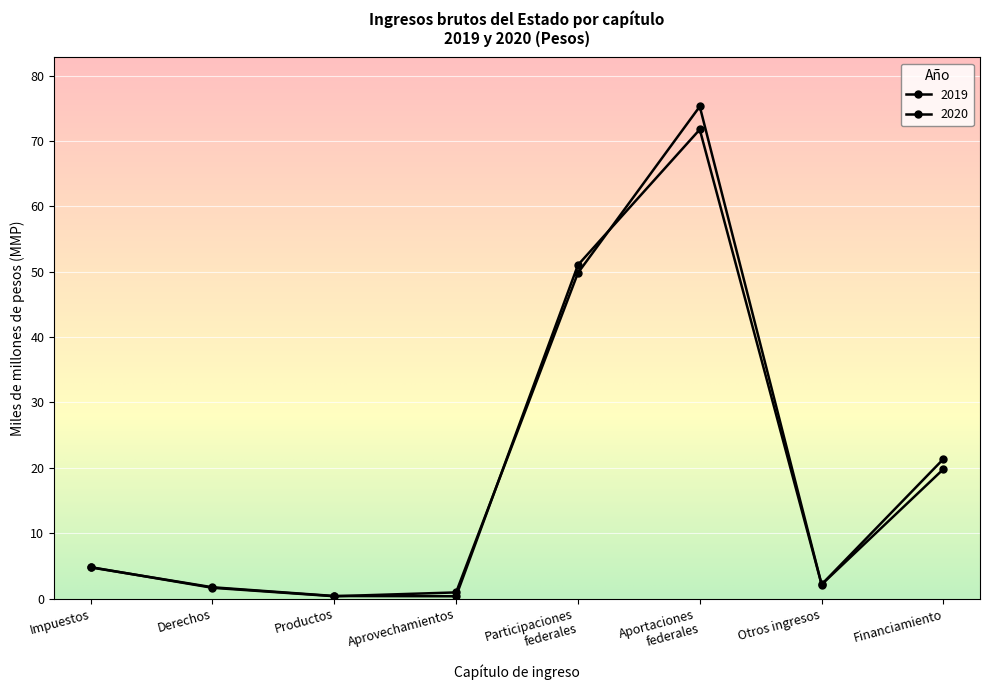

How many times do 2019 and 2020 cross each other?

5